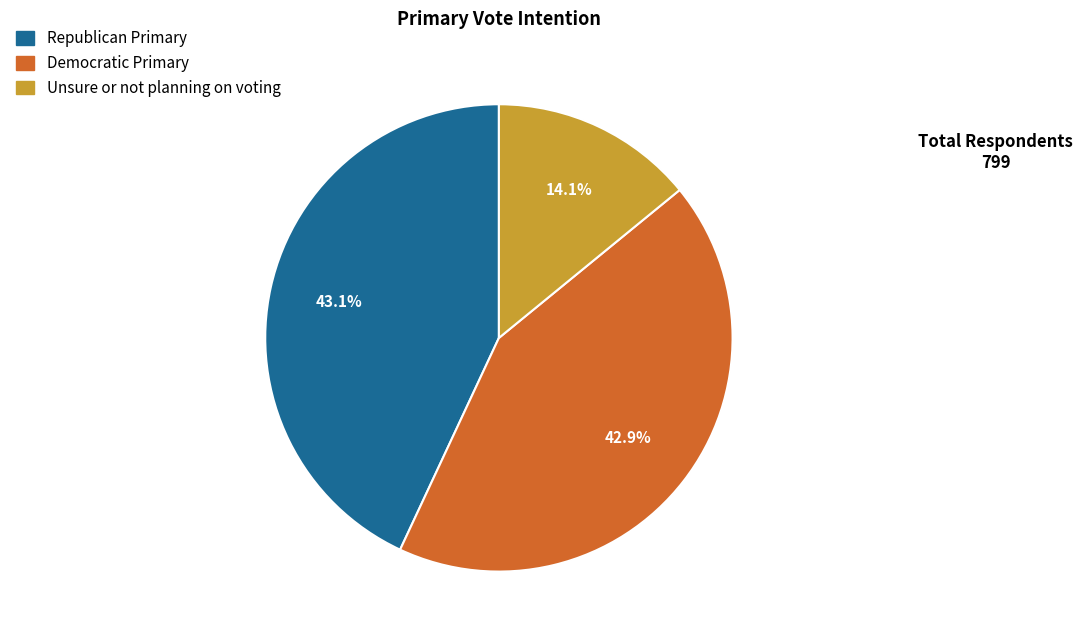

Is there a majority slice in this chart?

No